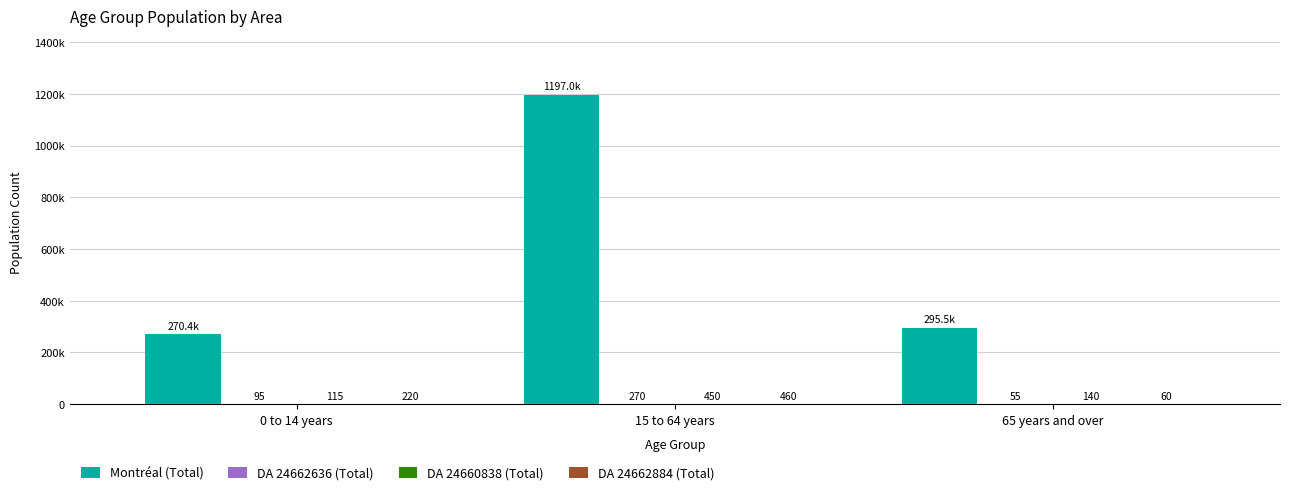

Does the chart contain stacked bars?

No